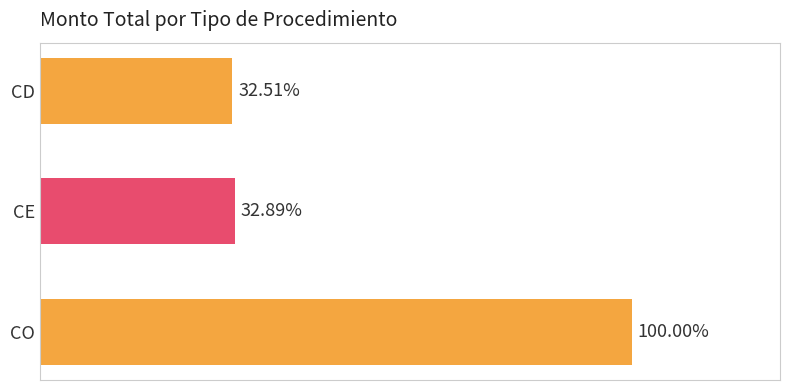

Does the chart contain any negative values?

No